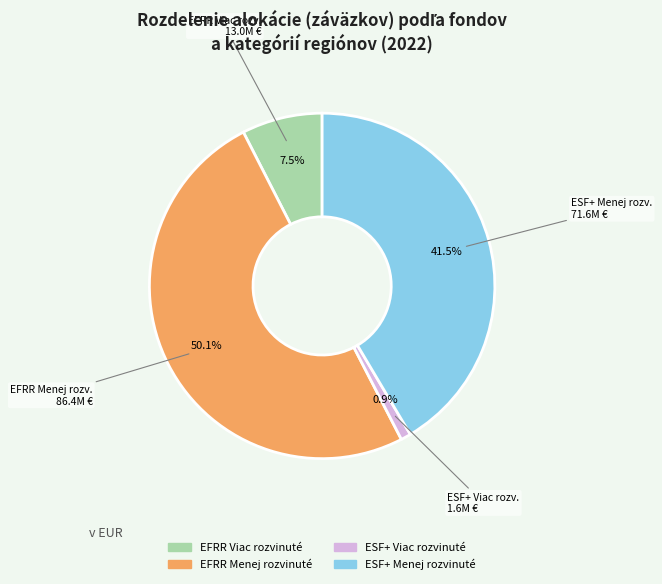

Which has a higher value, ESF+ Menej rozvinuté or EFRR Viac rozvinuté?

ESF+ Menej rozvinuté